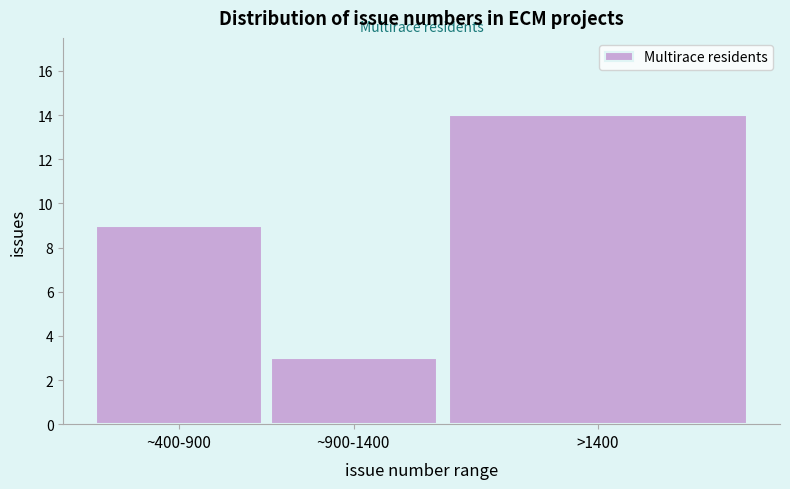

Reading left to right, extract all data points from this chart.

~400-900=9	~900-1400=3	>1400=14